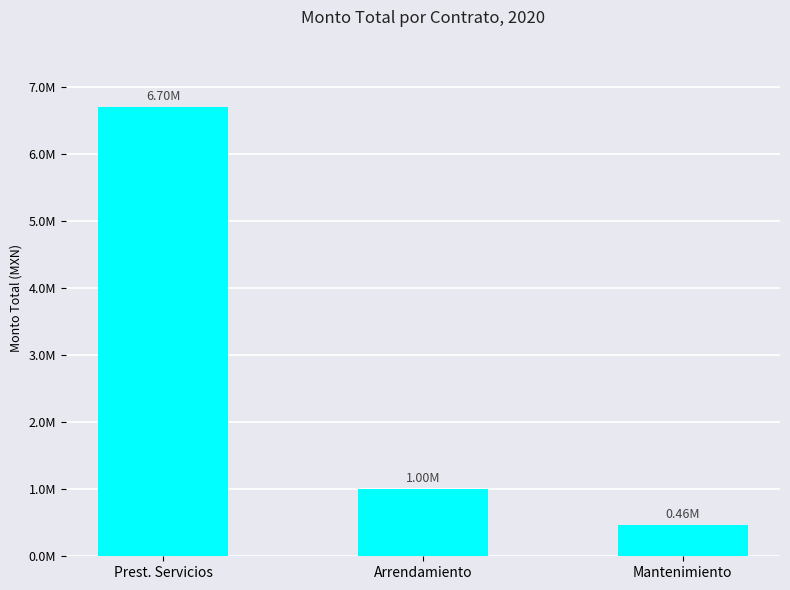

List the labels in order of value, largest first.

Prest. Servicios, Arrendamiento, Mantenimiento